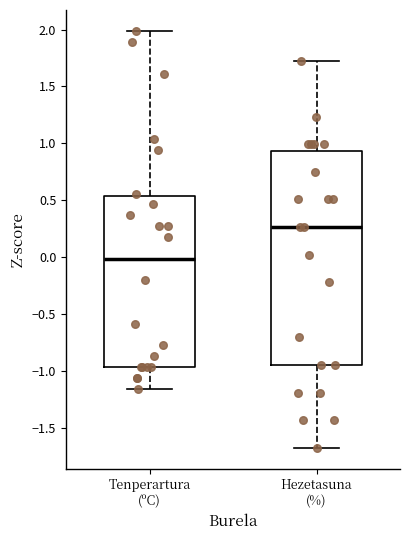

Which box's median line is the highest?

Hezetasuna (%)